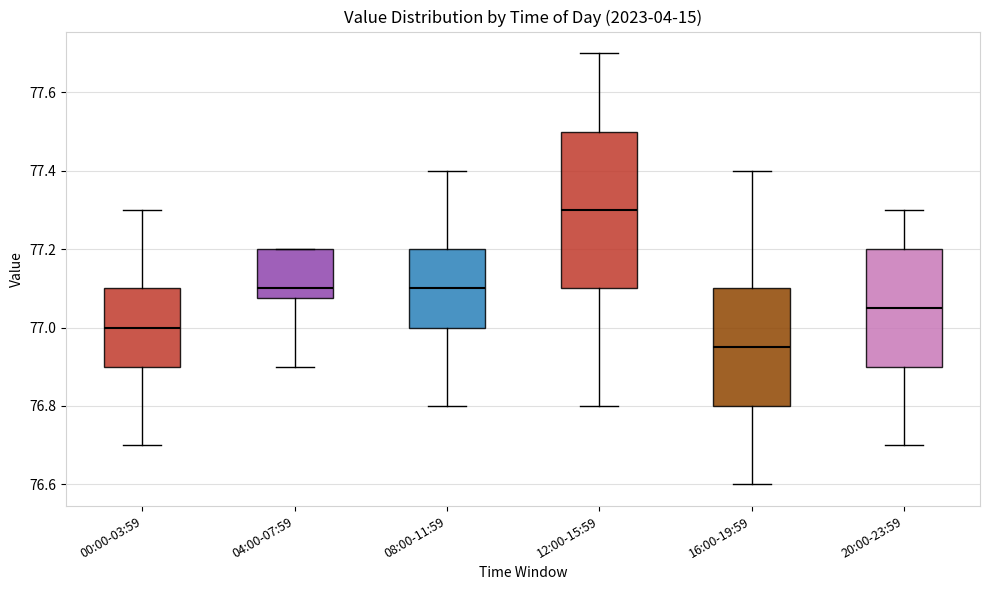

Reading left to right, transcribe this box plot: for each box, give where its median line is, the range the box spans, and where its two whiskers end, as read against the y-axis. The values are not printed on the chart, so give them approximately, as read against the axis.

00:00-03:59: median 77.00, box 76.90 to 77.10, whiskers 76.70 to 77.30
04:00-07:59: median 77.10, box 77.08 to 77.20, whiskers 76.90 to 77.20
08:00-11:59: median 77.10, box 77.00 to 77.20, whiskers 76.80 to 77.40
12:00-15:59: median 77.30, box 77.10 to 77.50, whiskers 76.80 to 77.70
16:00-19:59: median 76.96, box 76.80 to 77.10, whiskers 76.60 to 77.40
20:00-23:59: median 77.06, box 76.90 to 77.20, whiskers 76.70 to 77.30